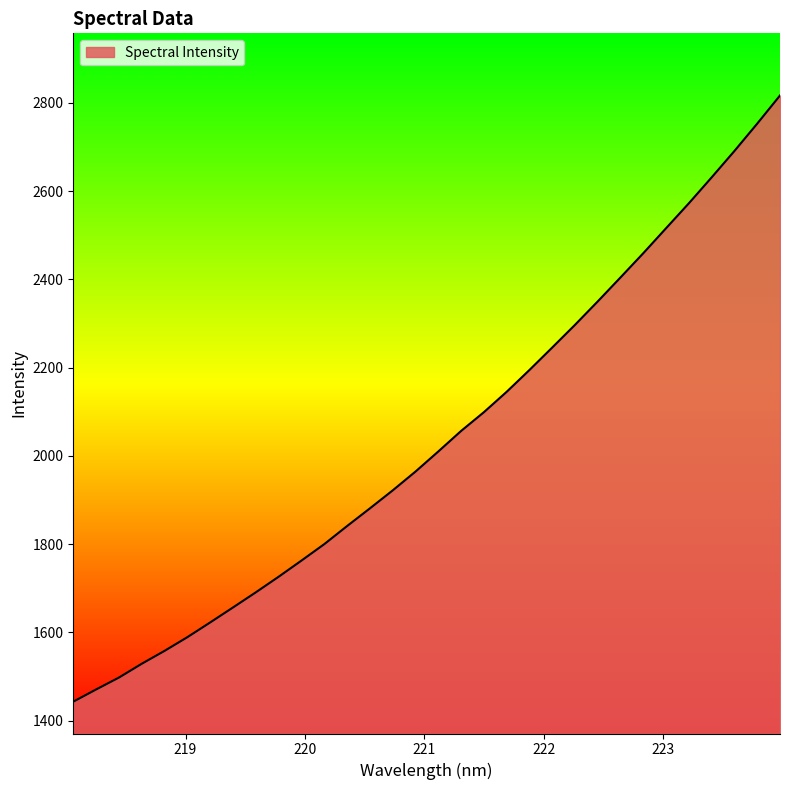

Does the chart display data point markers on the line(s)?

No